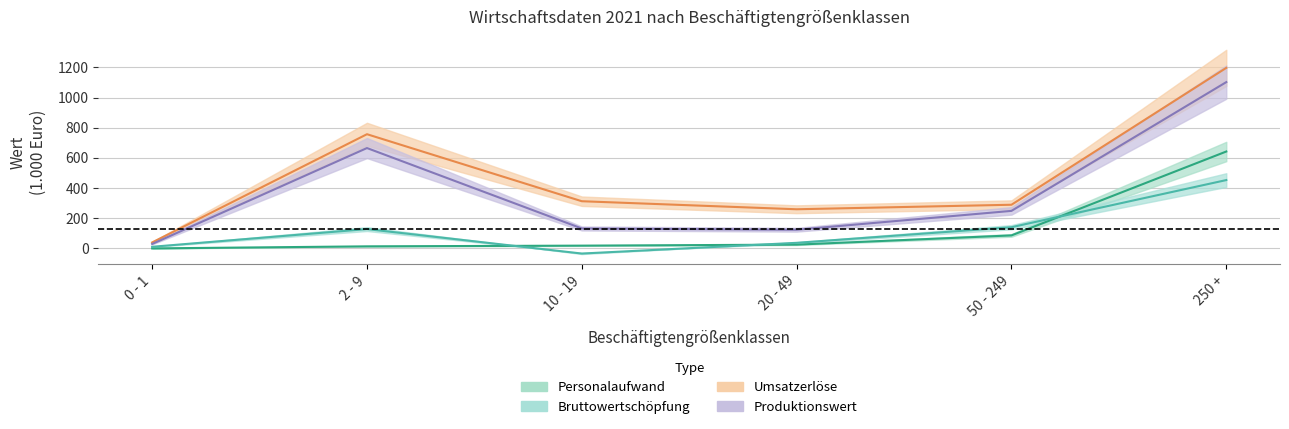

What is the maximum value for Personalaufwand?

642.3